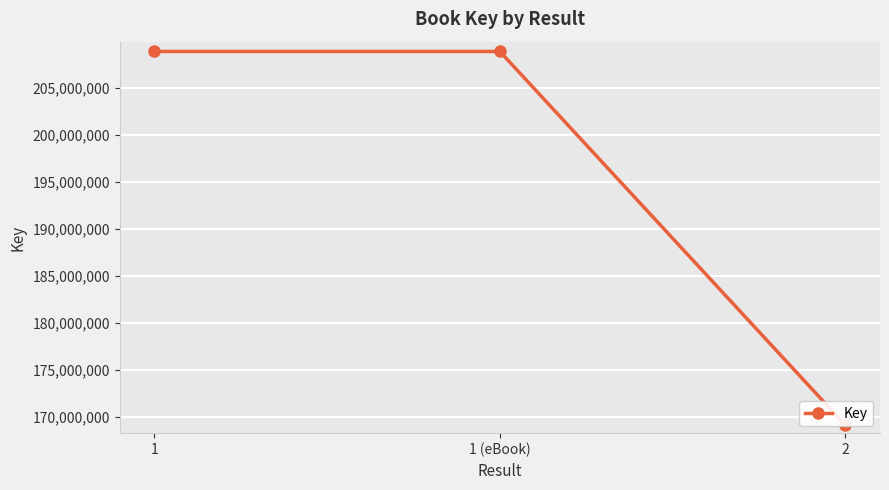

What is the difference between the maximum and minimum values?

39836163